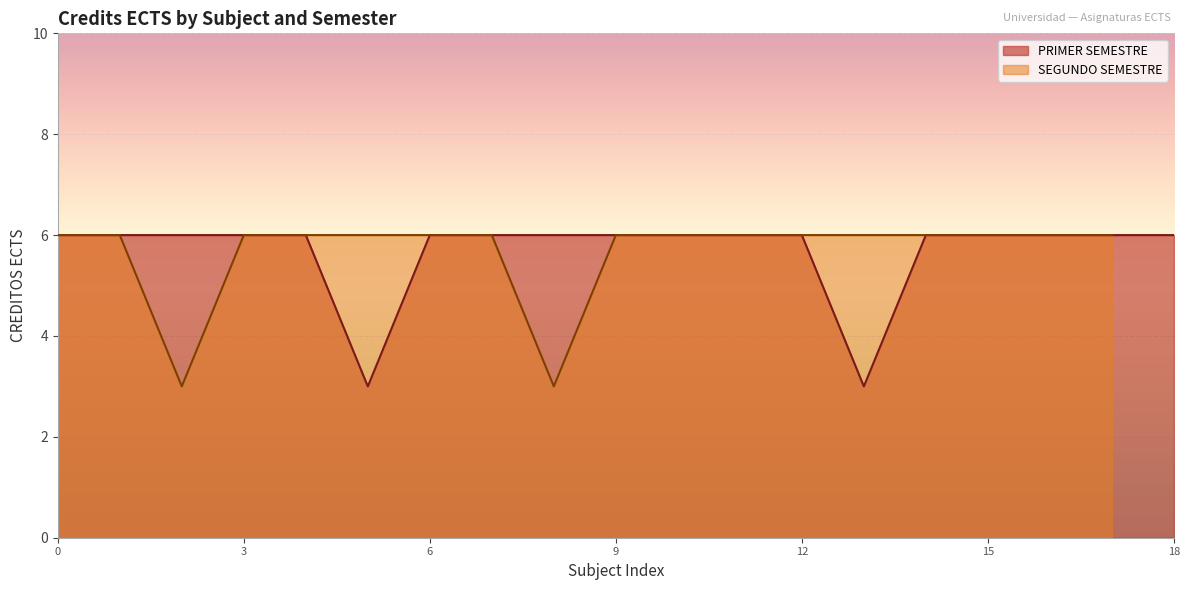

The chart shows a value of 10 at 8. True or false?

False